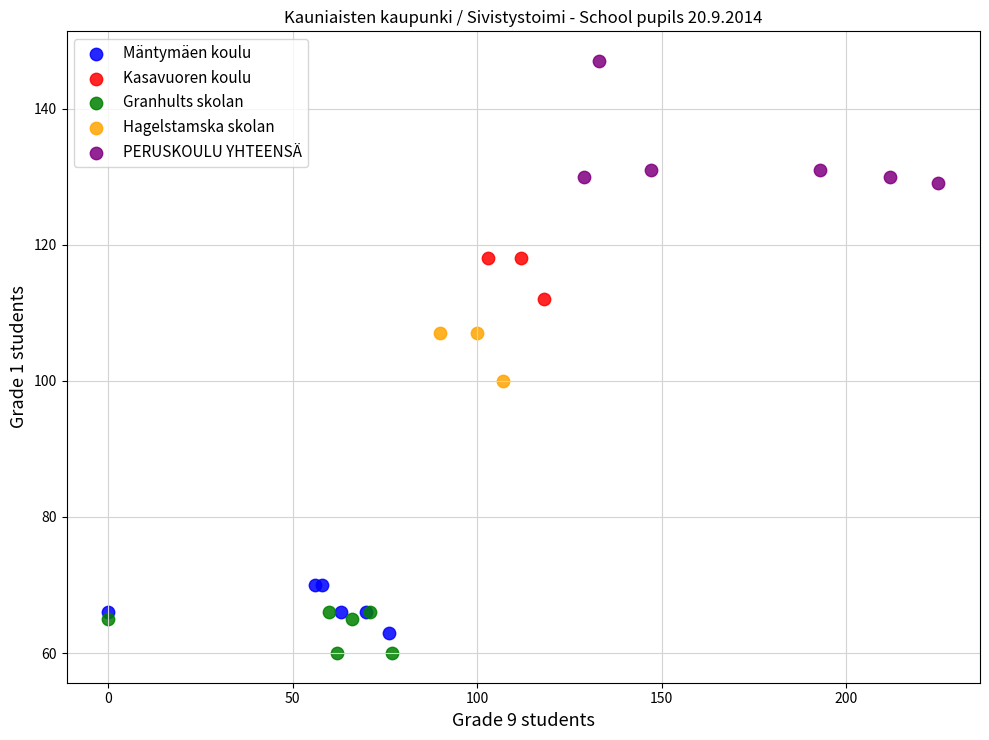

What are all the series names shown in the legend?

Mäntymäen koulu, Kasavuoren koulu, Granhults skolan, Hagelstamska skolan, PERUSKOULU YHTEENSÄ